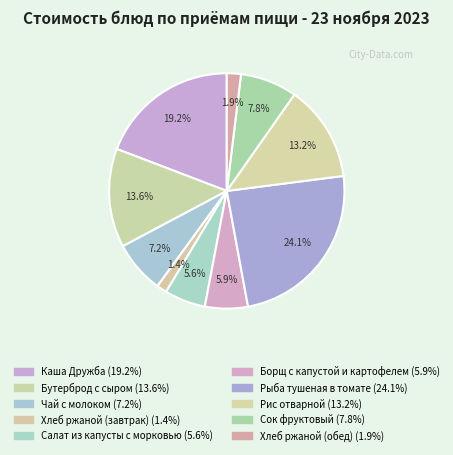

Count the number of slices in the pie.

10